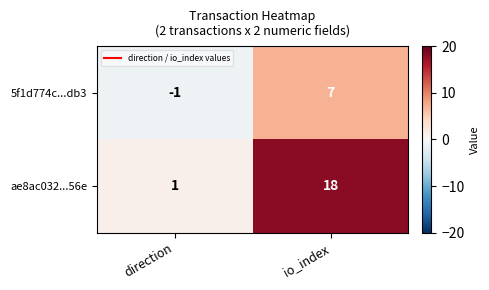

Is it true that 5f1d774c...db3 equals -1 at direction?

True